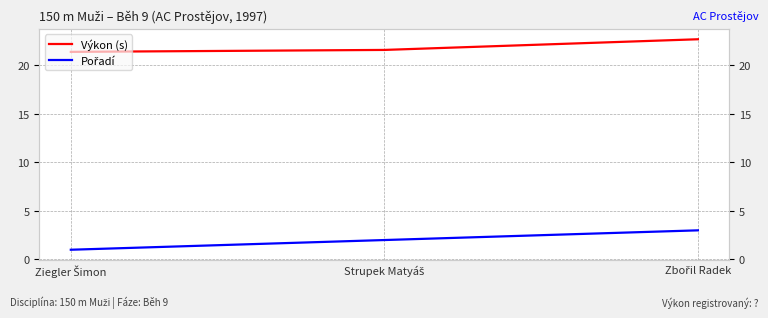

Rank the series by their maximum value, from highest to lowest.

Výkon (s), Pořadí